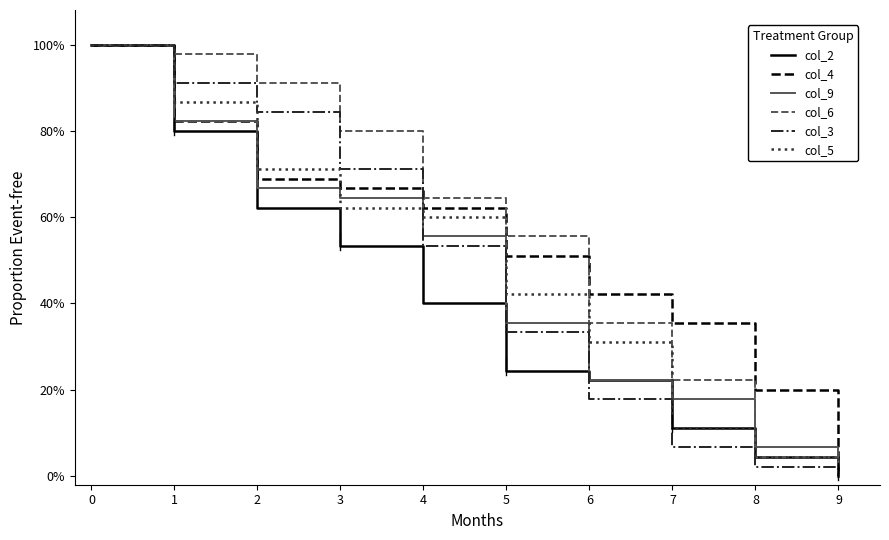

True or false: col_4 has more than 0 points higher than both neighbors.

False